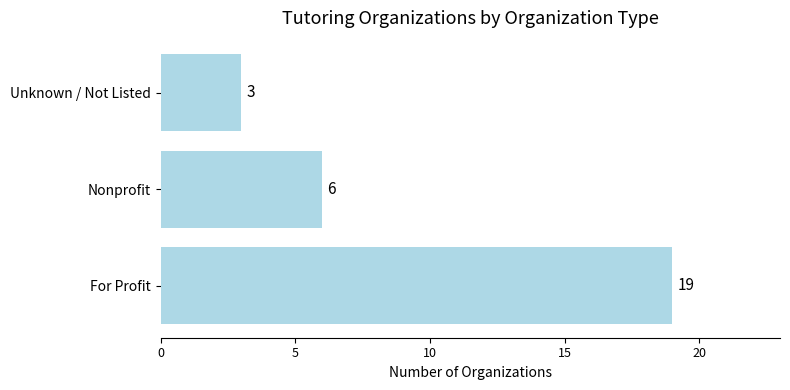

Are the bars horizontal?

Yes